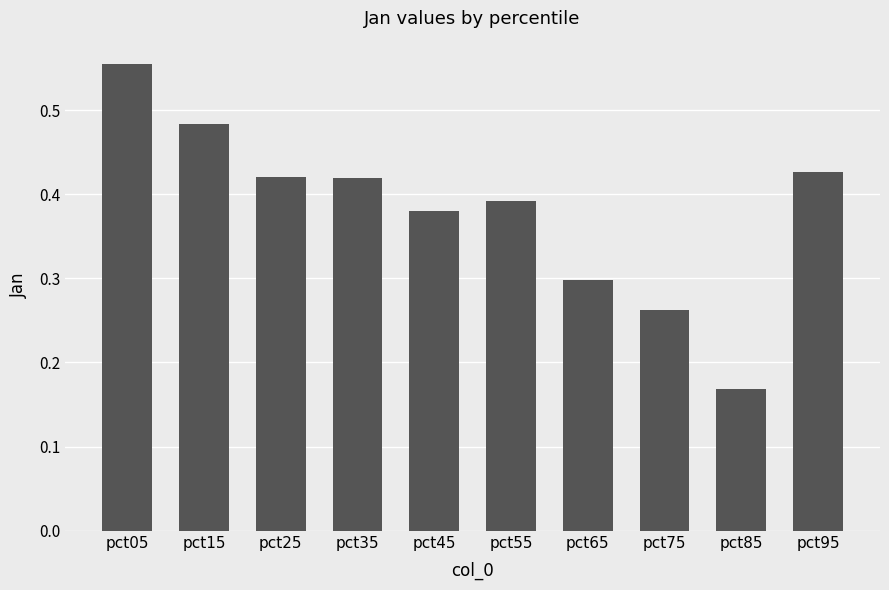

Where is the data nearest to the value 0?

pct85